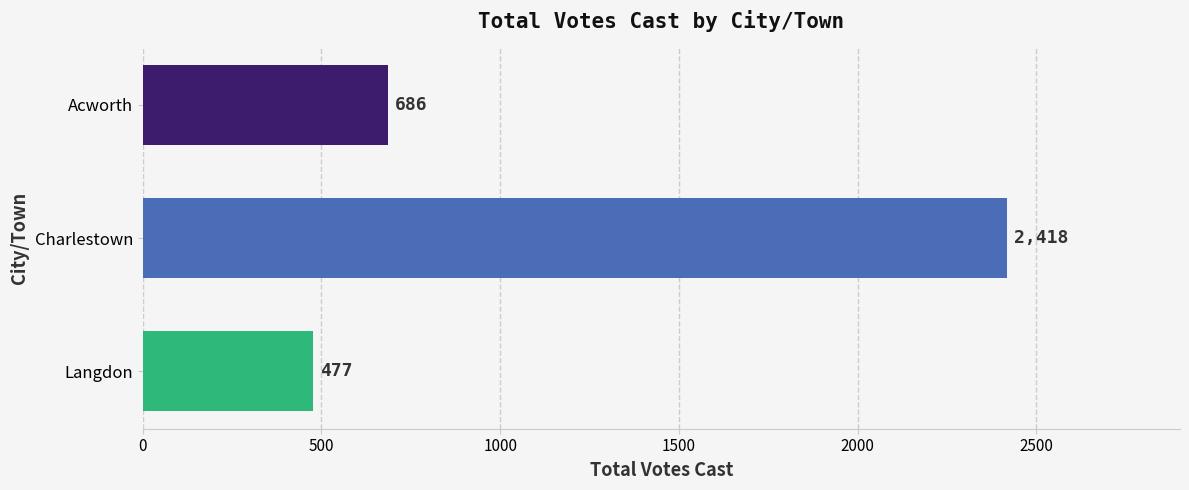

At which label is the value closest to 1447?

Acworth